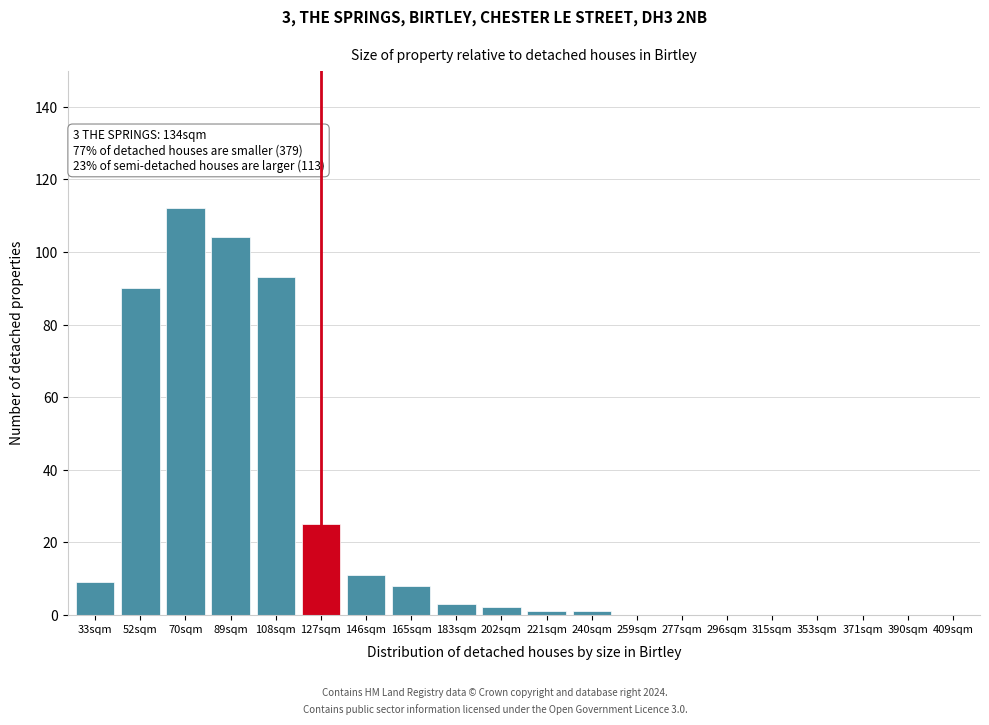

Reading left to right, extract all data points from this chart.

33sqm=9	52sqm=90	70sqm=112	89sqm=104	108sqm=93	127sqm=25	146sqm=11	165sqm=8	183sqm=3	202sqm=2	221sqm=1	240sqm=1	259sqm=0	277sqm=0	296sqm=0	315sqm=0	353sqm=0	371sqm=0	390sqm=0	409sqm=0